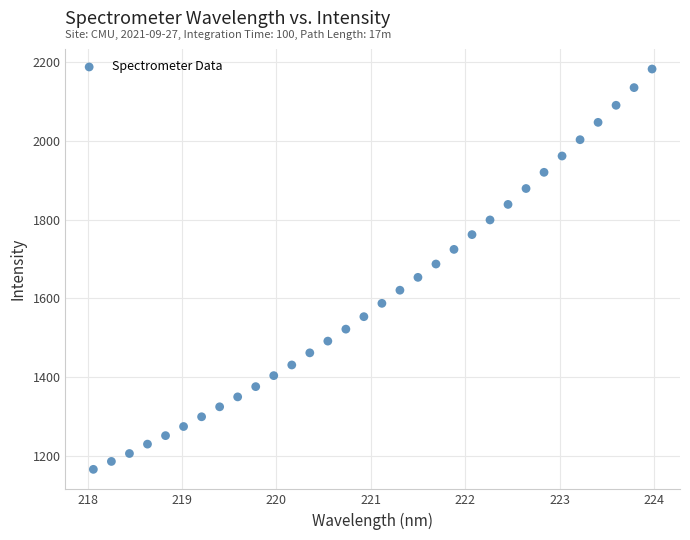

What is the range of Y values (max minus min)?

1018.3